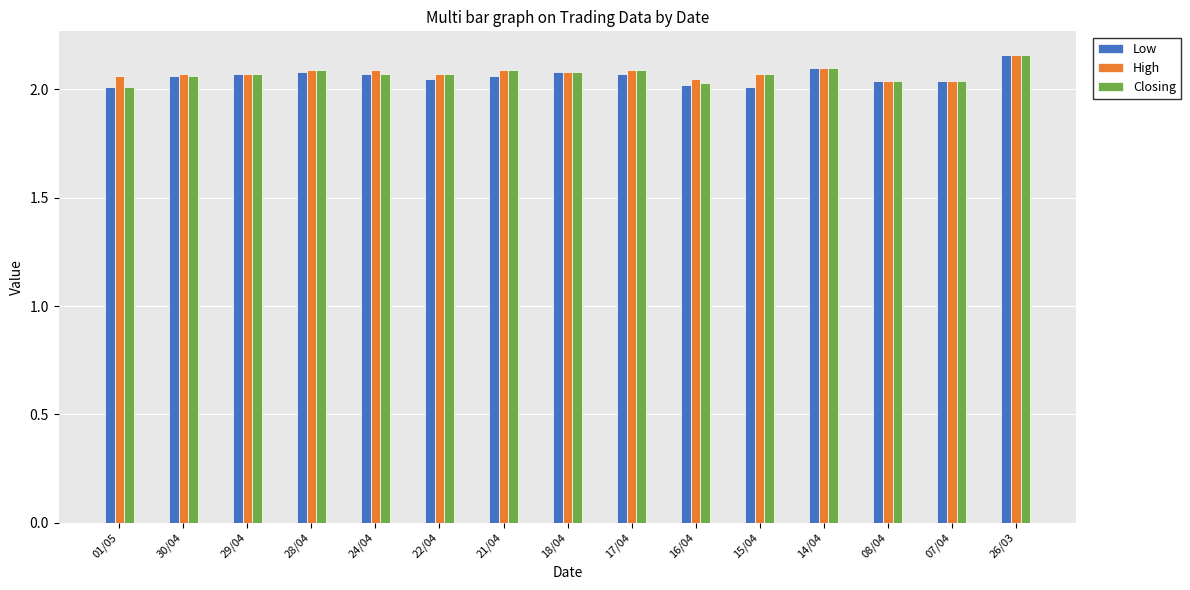

What is the sum of all High values?

31.2